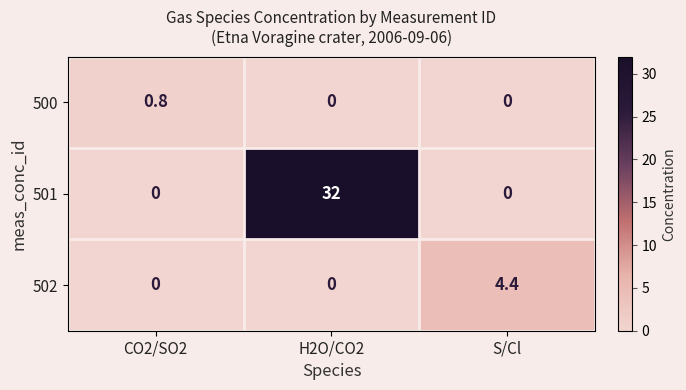

Reading left to right, list all the values displayed in this chart.

500: 0.8	0.0	0.0
501: 0.0	32.0	0.0
502: 0.0	0.0	4.4